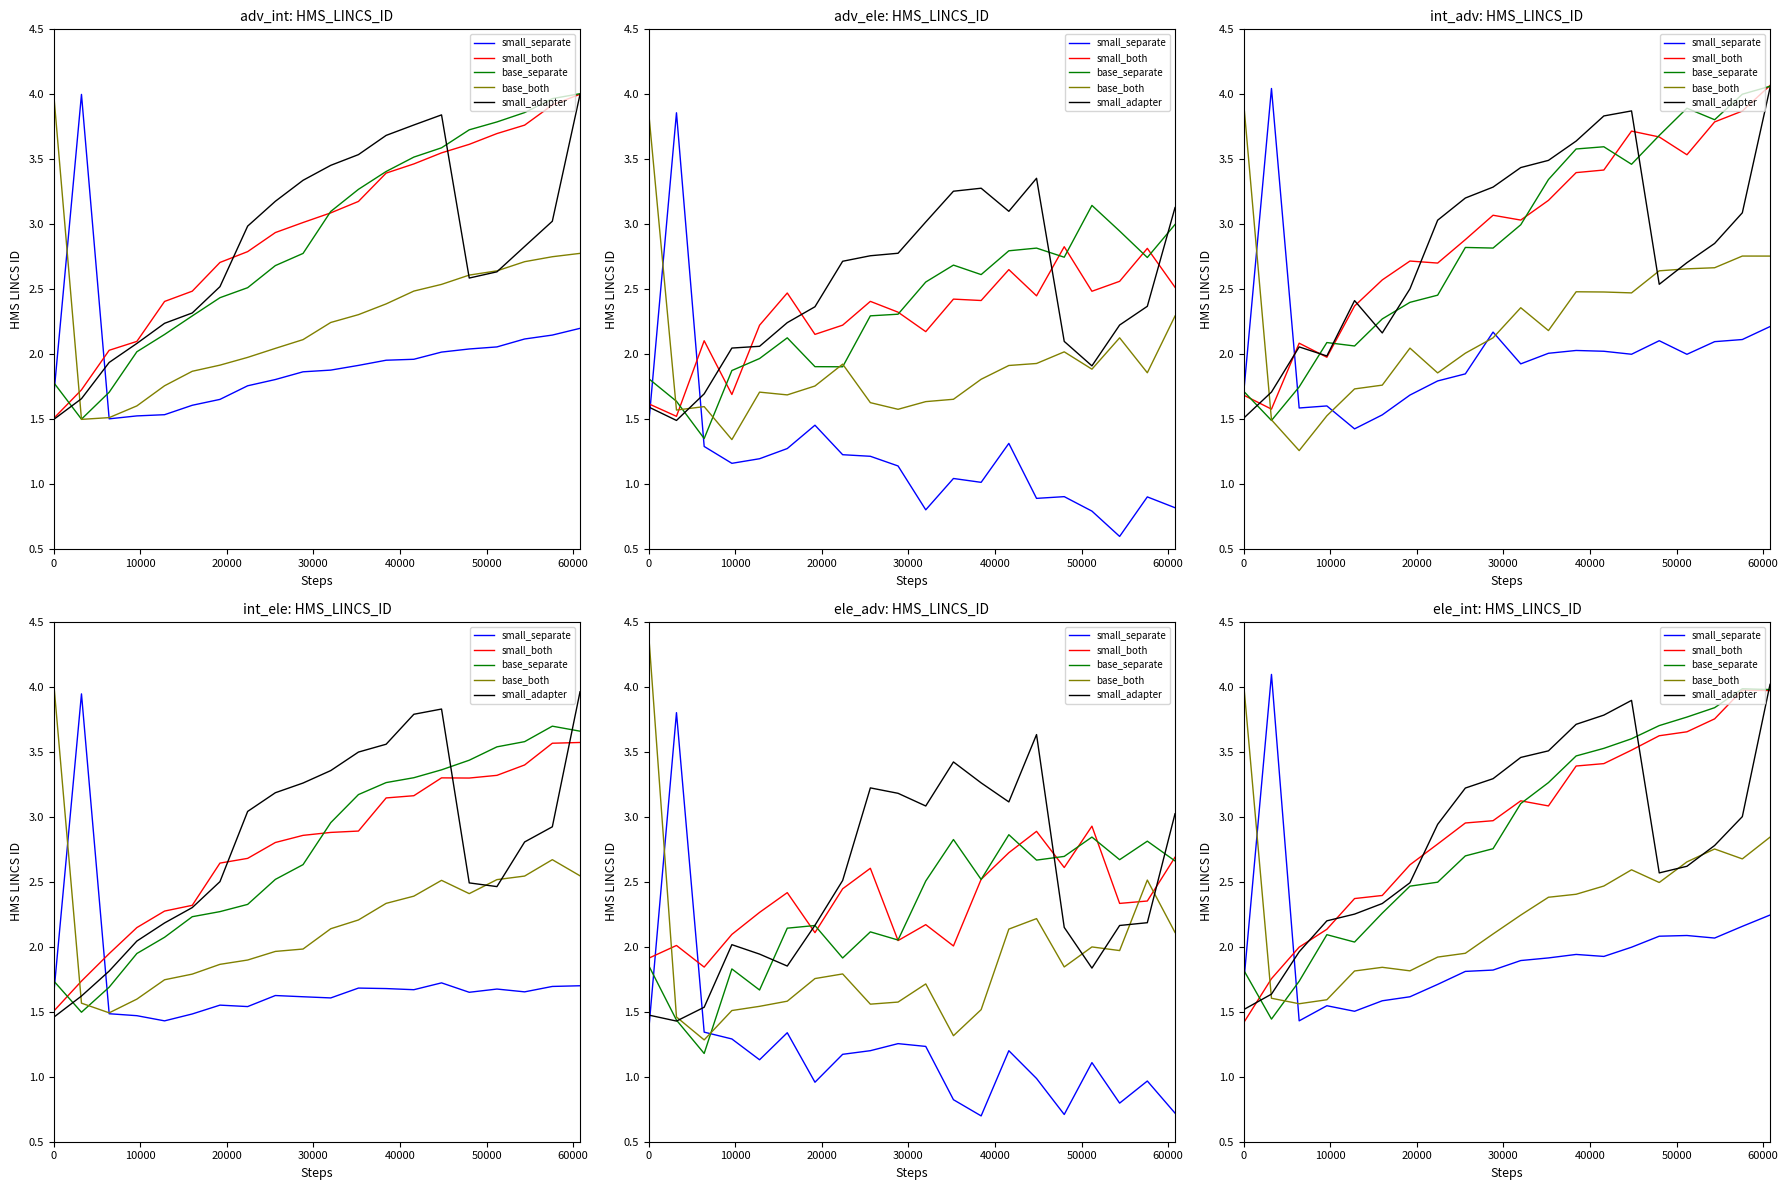

True or false: small_both and base_both intersect in this chart.

True